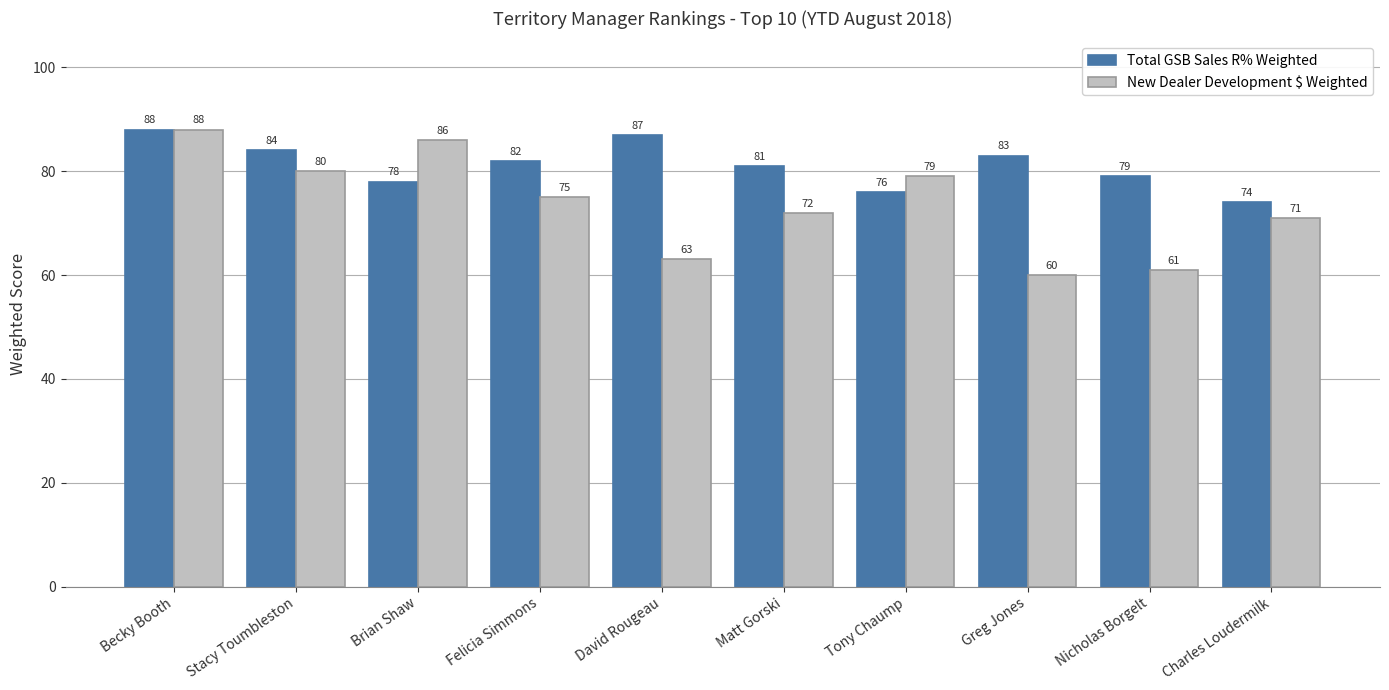

How many distinct data groups are displayed?

2